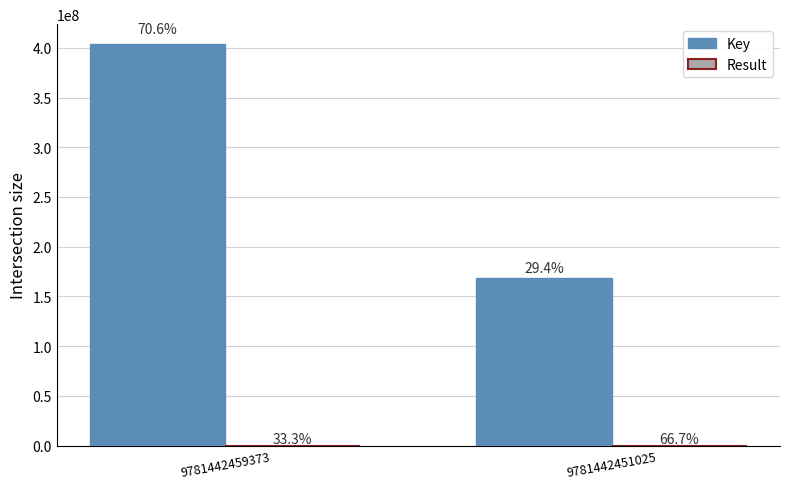

Are the bars horizontal?

No